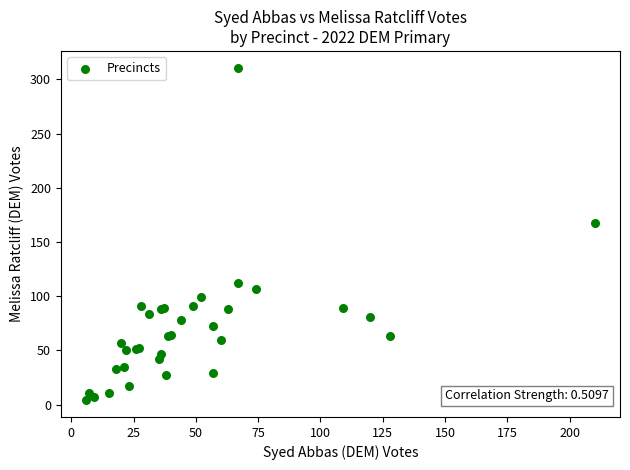

What Y value in the scatter plot is closest to 157?

168